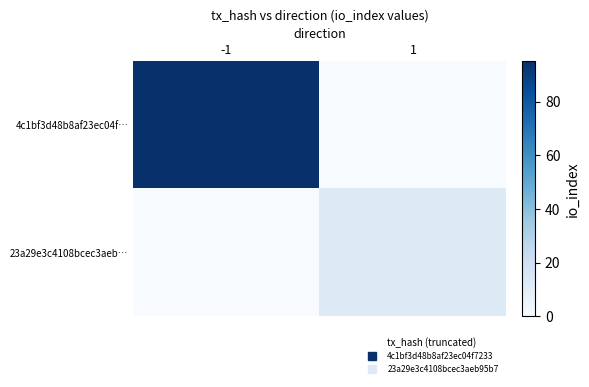

Rank the series by their average value, from lowest to highest.

23a29e3c4108bcec3aeb…, 4c1bf3d48b8af23ec04f…